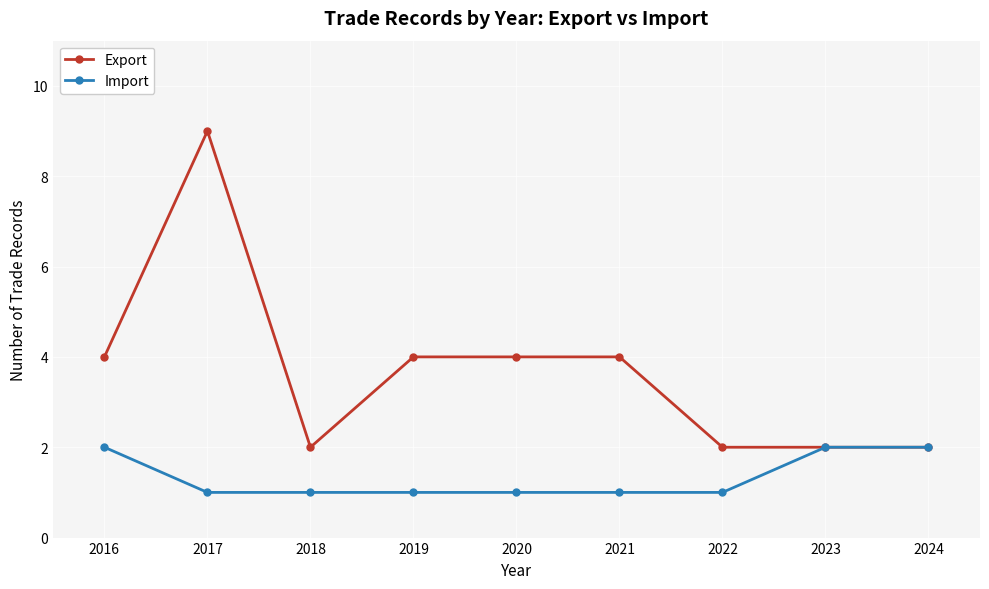

At which category does the chart reach its peak across all series?

2017